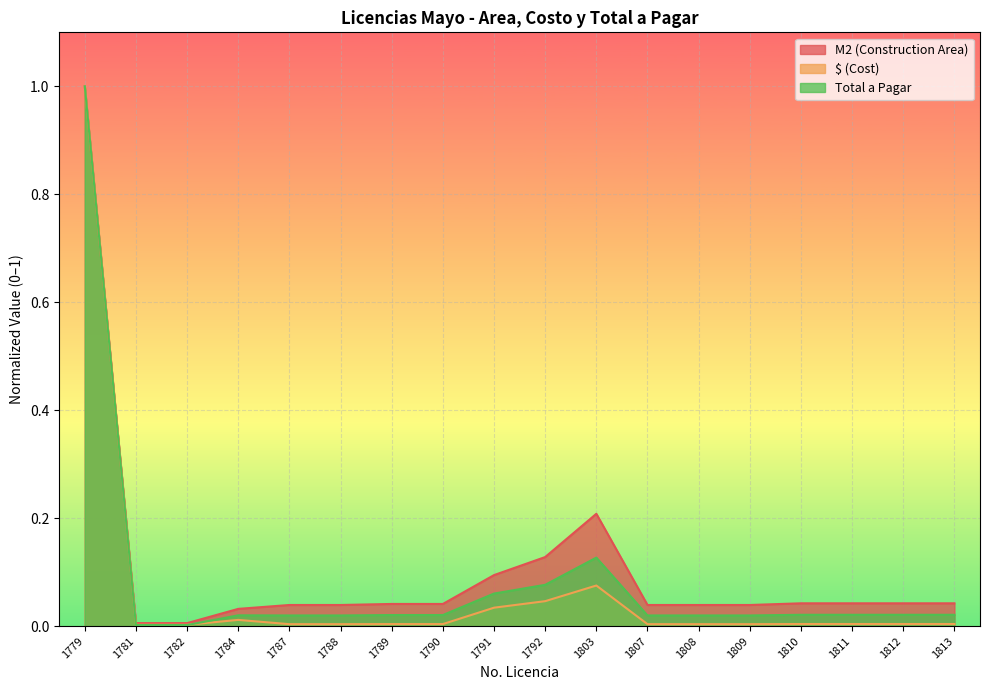

At which category does the chart reach its peak across all series?

1779